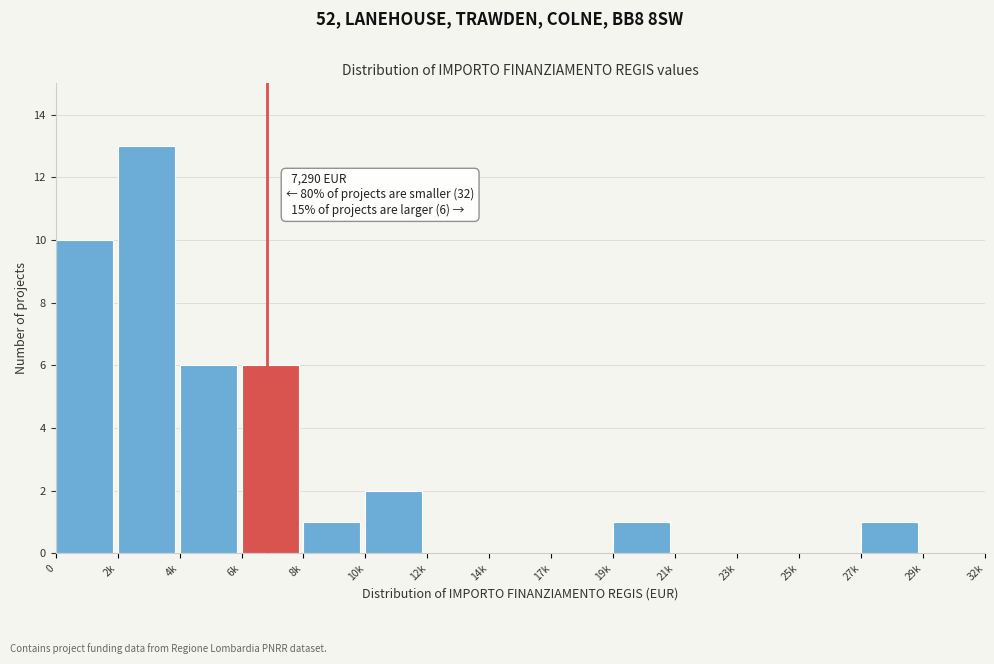

Reading left to right, transcribe all the data shown in this chart.

0=10	2k=13	4k=6	6k=6	8k=1	10k=2	12k=0	14k=0	17k=0	19k=1	21k=0	23k=0	25k=0	27k=1	29k=0